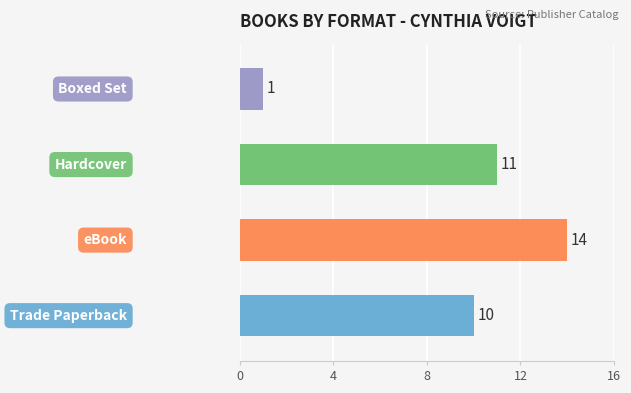

Reading top to bottom, transcribe all the data shown in this chart.

1	11	14	10